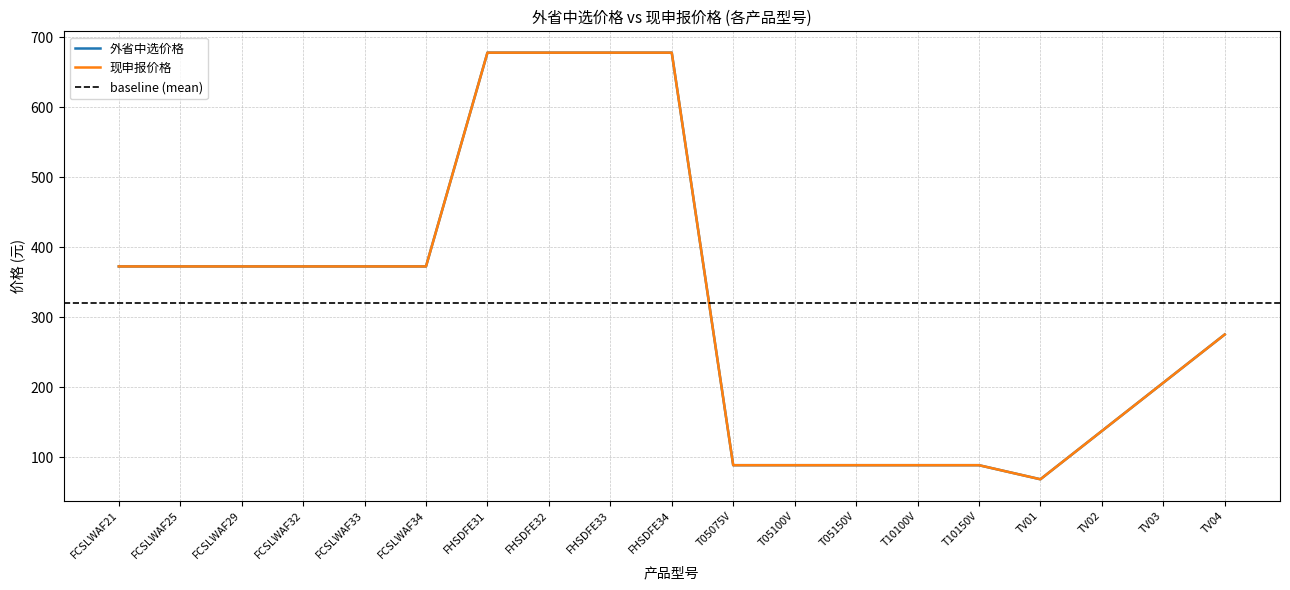

What is the difference between the second highest and minimum values in the 现申报价格 series?

609.1